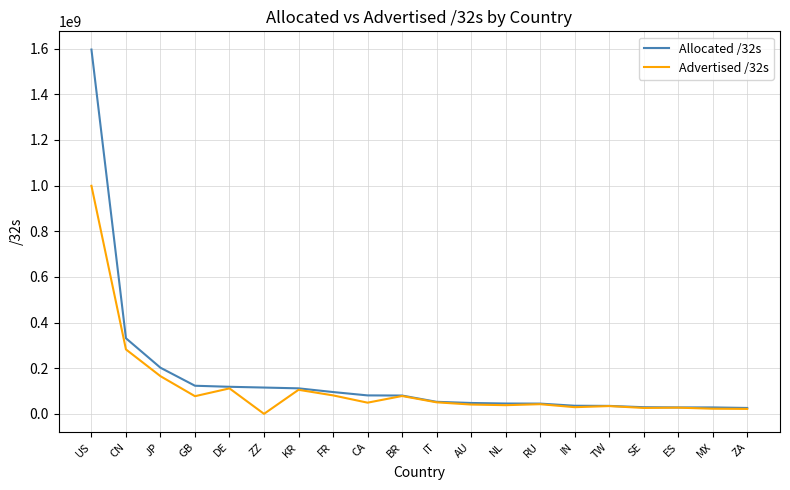

At which category is the sum across all series the highest?

US